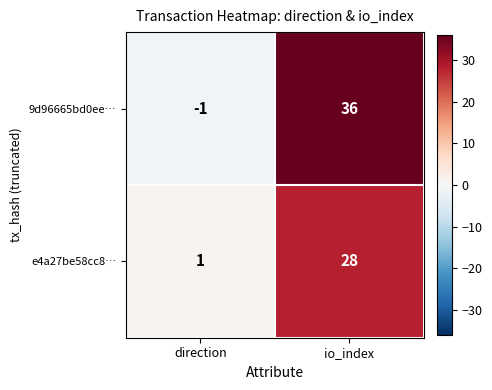

Count the number of data series in this chart.

2